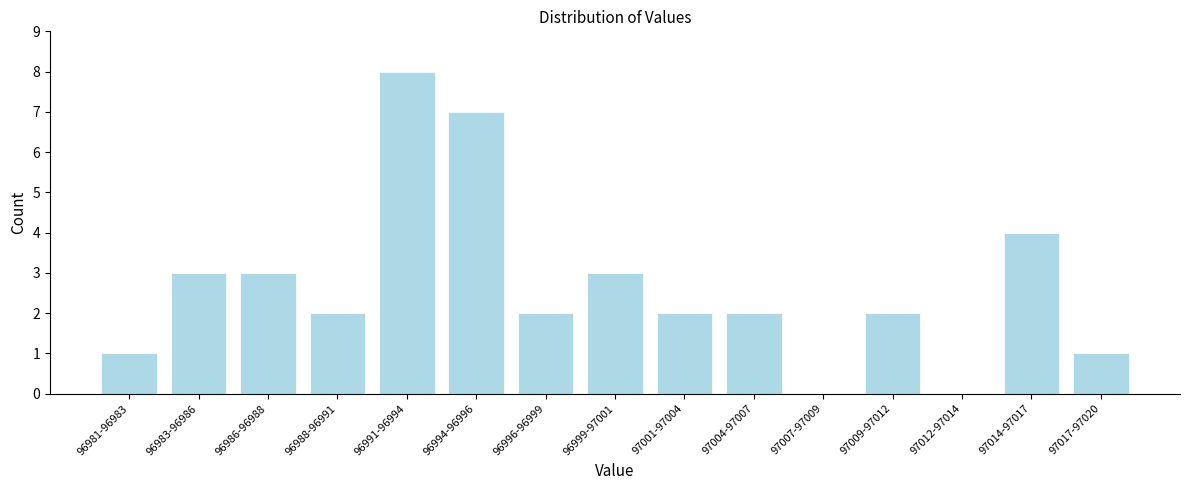

Reading right to left, extract all data points from this chart.

97017-97020=1	97014-97017=4	97012-97014=0	97009-97012=2	97007-97009=0	97004-97007=2	97001-97004=2	96999-97001=3	96996-96999=2	96994-96996=7	96991-96994=8	96988-96991=2	96986-96988=3	96983-96986=3	96981-96983=1